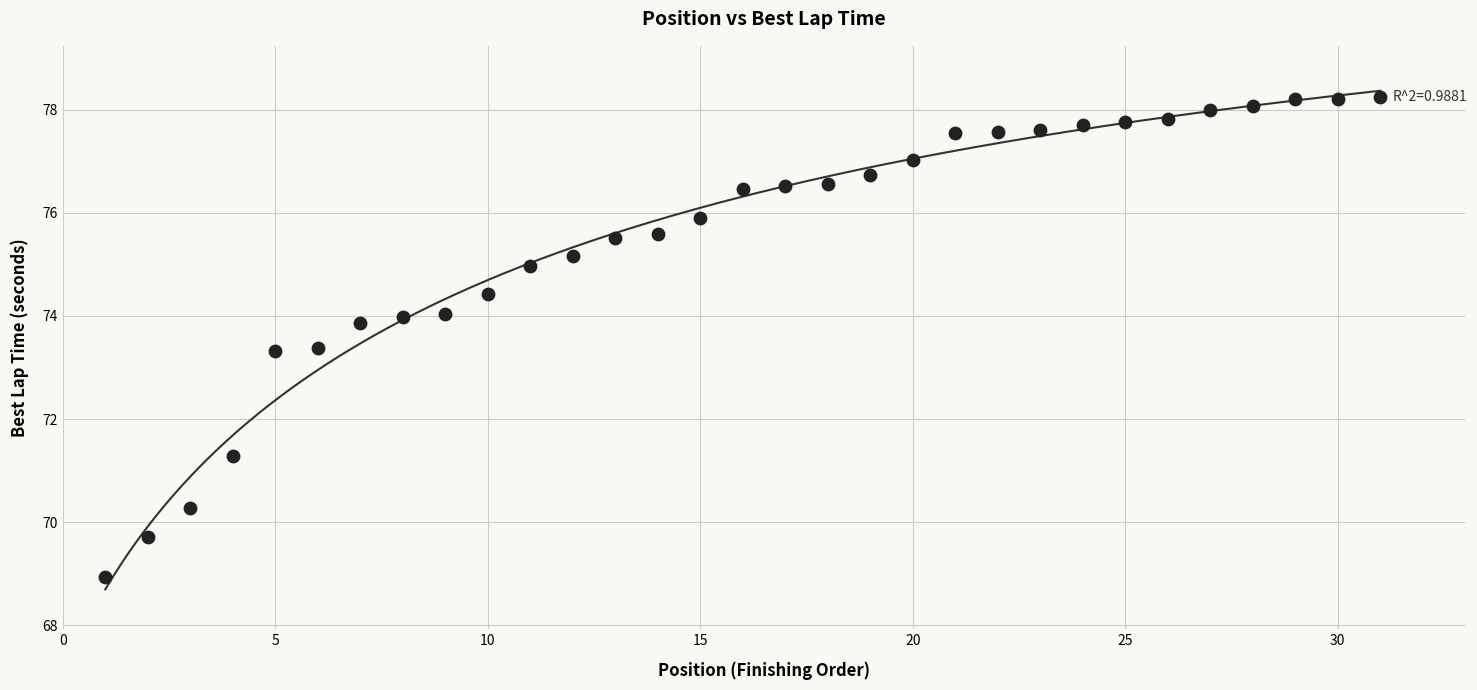

What is the range of Y values (max minus min)?

9.3